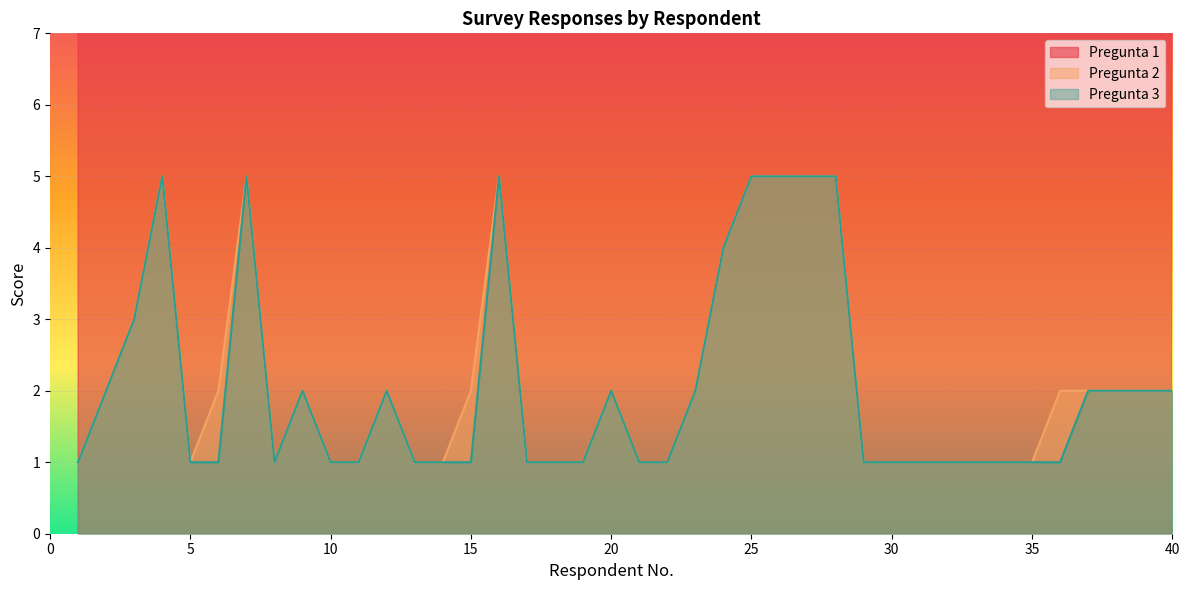

How many lines are shown in the chart?

3